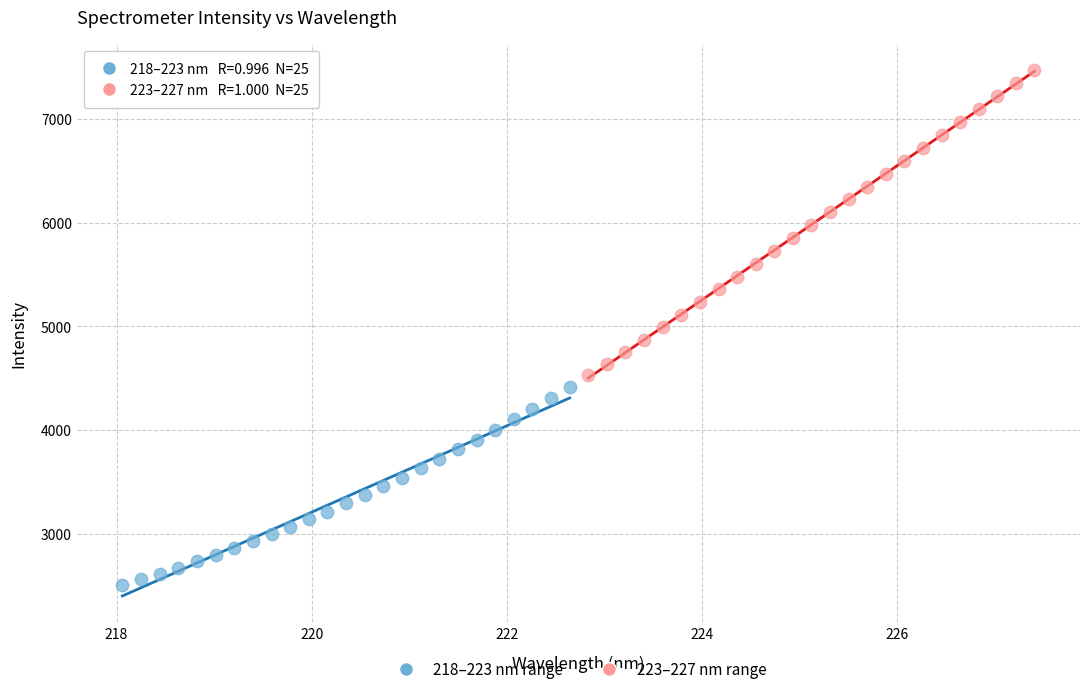

Which series reaches the minimum Y coordinate?

218–223 nm range